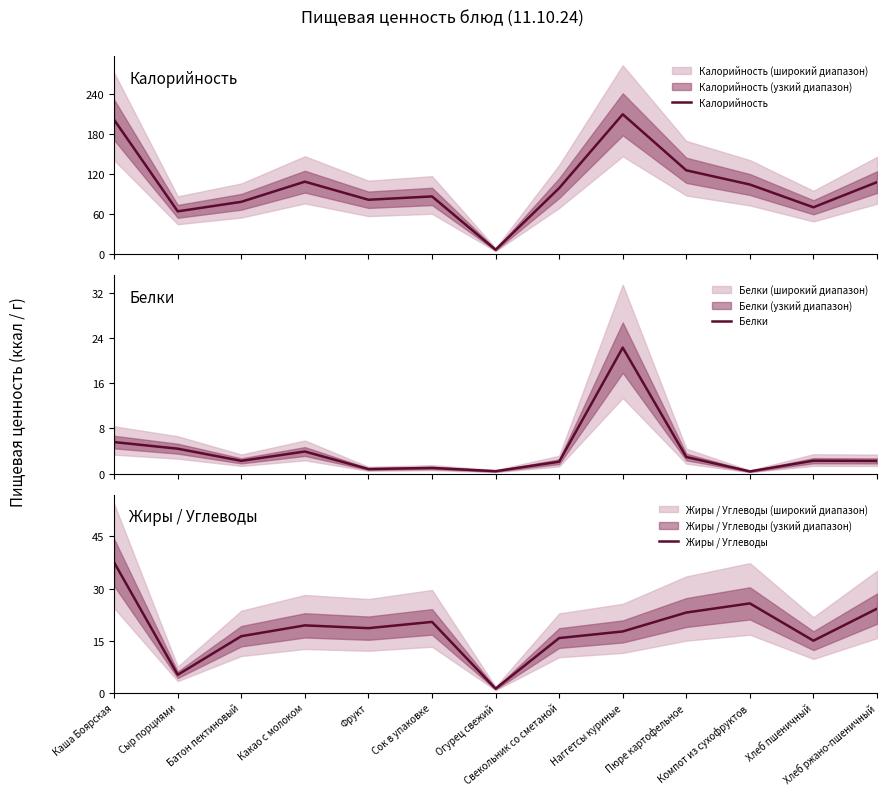

At which category does Белки reach its first local valley?

Батон пектиновый